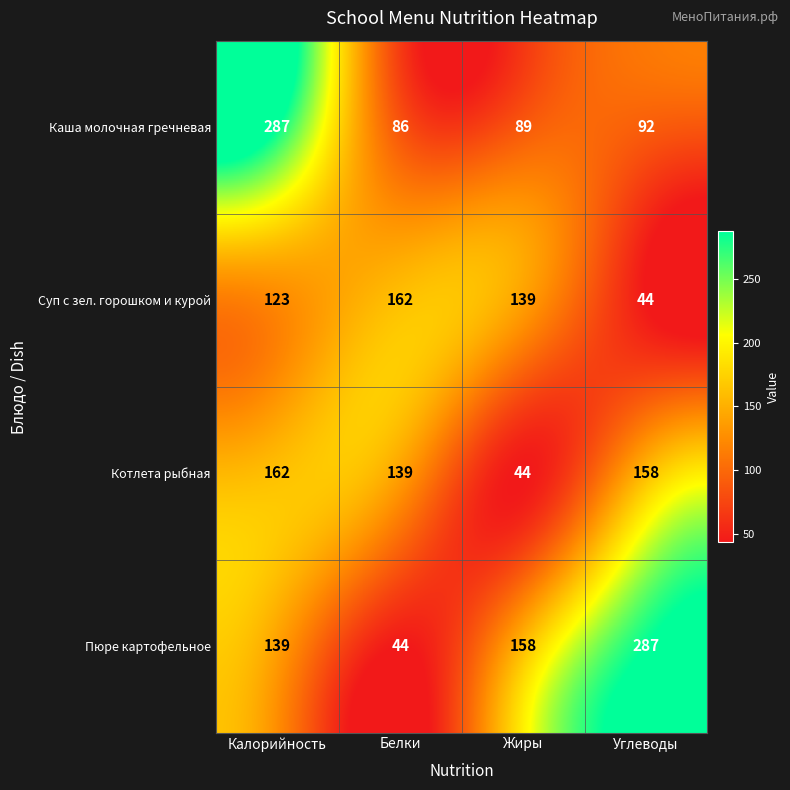

What is the minimum value shown in the chart?

44